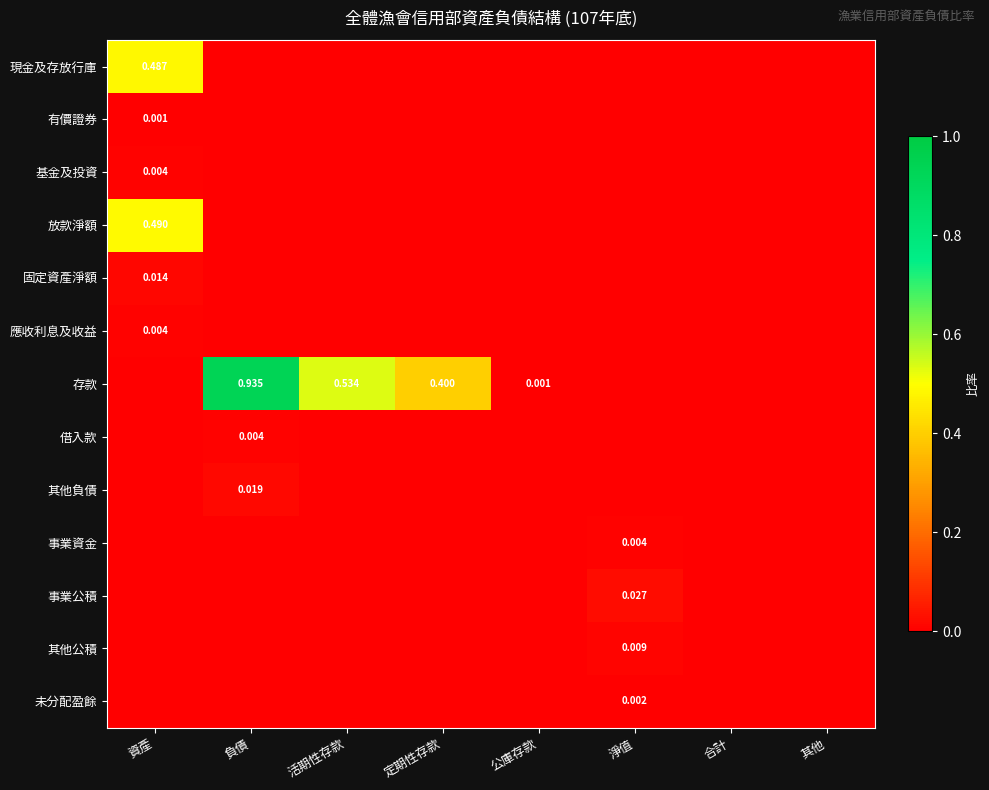

Which category has the highest value across all series?

負債